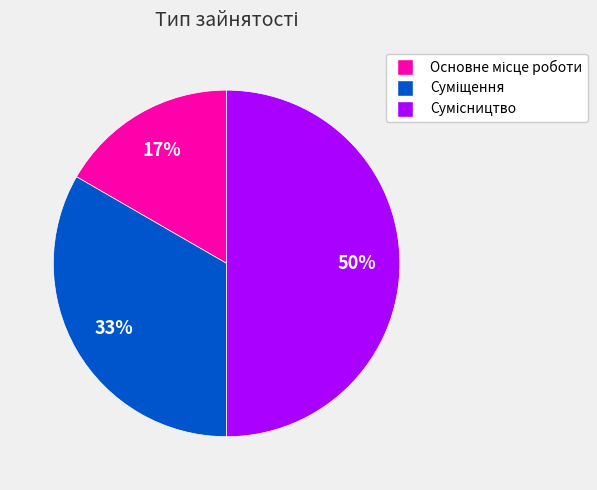

To the nearest percent, what is the average slice percentage?

33%